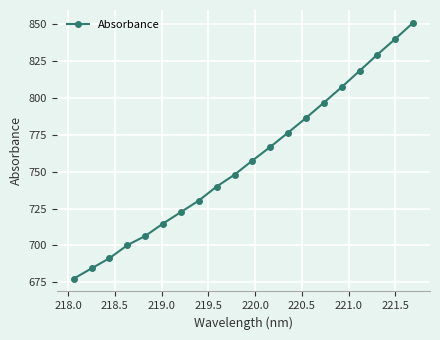

What is the sum of all values?

15146.1